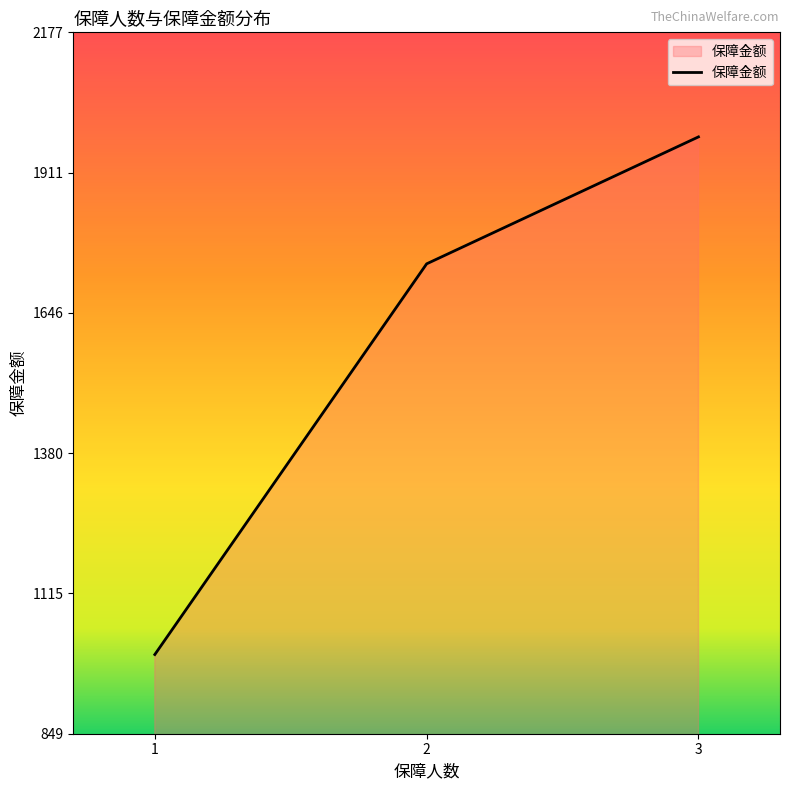

What value does the data have at 1?

999.5